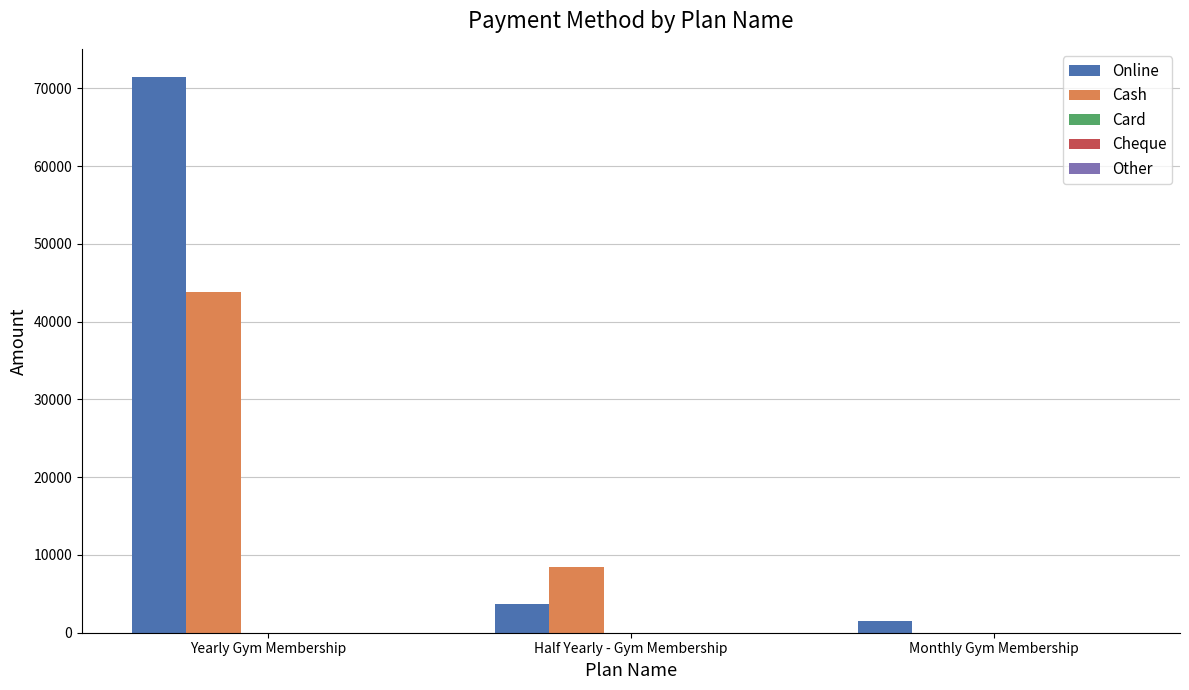

True or false: Cash has a value of 8500 at Half Yearly - Gym Membership.

True